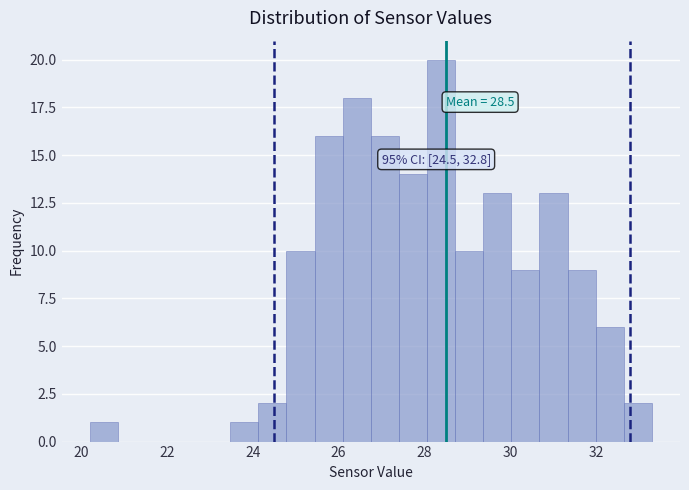

Around what value on the x-axis is the tallest bar? Give the approximate position of its centre, as read against the axis.

28.4